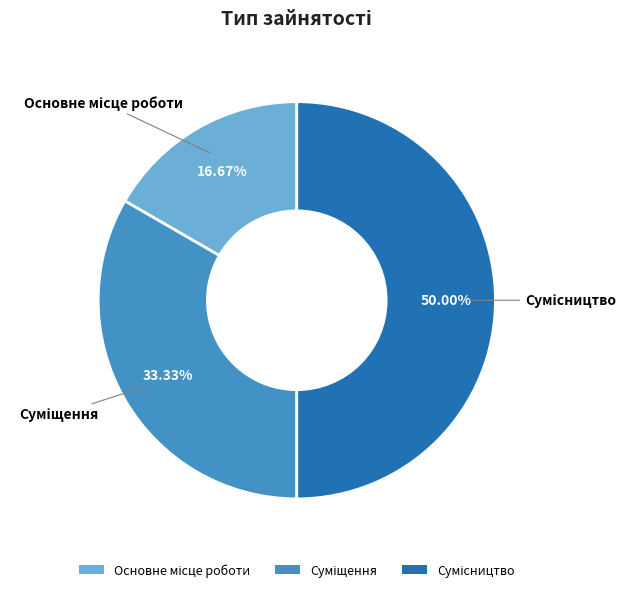

To the nearest percent, what is the difference between the largest and smallest slice percentages?

33%